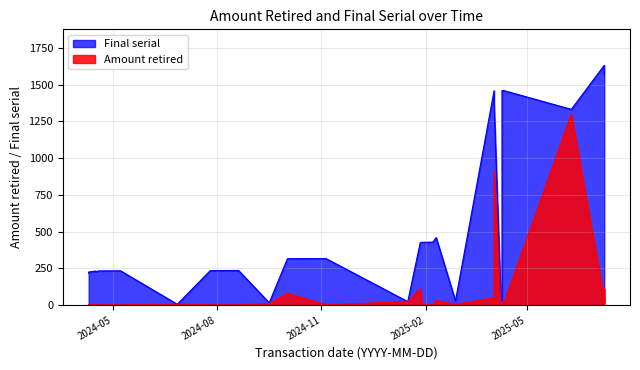

Which series has the largest range (max minus min)?

Final serial